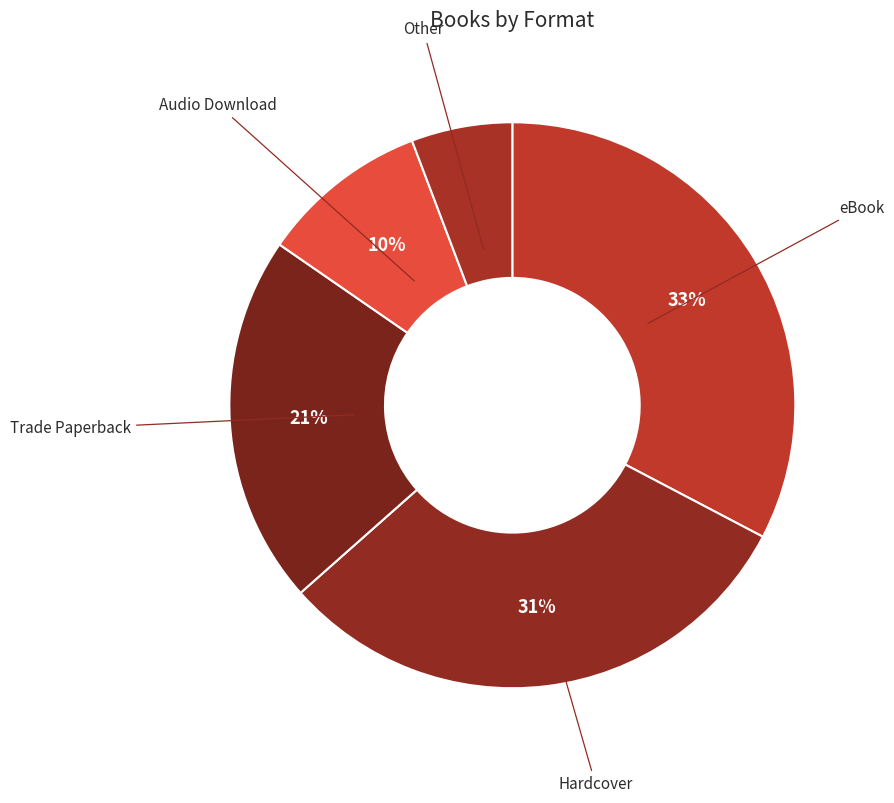

Is eBook the majority of the pie?

No